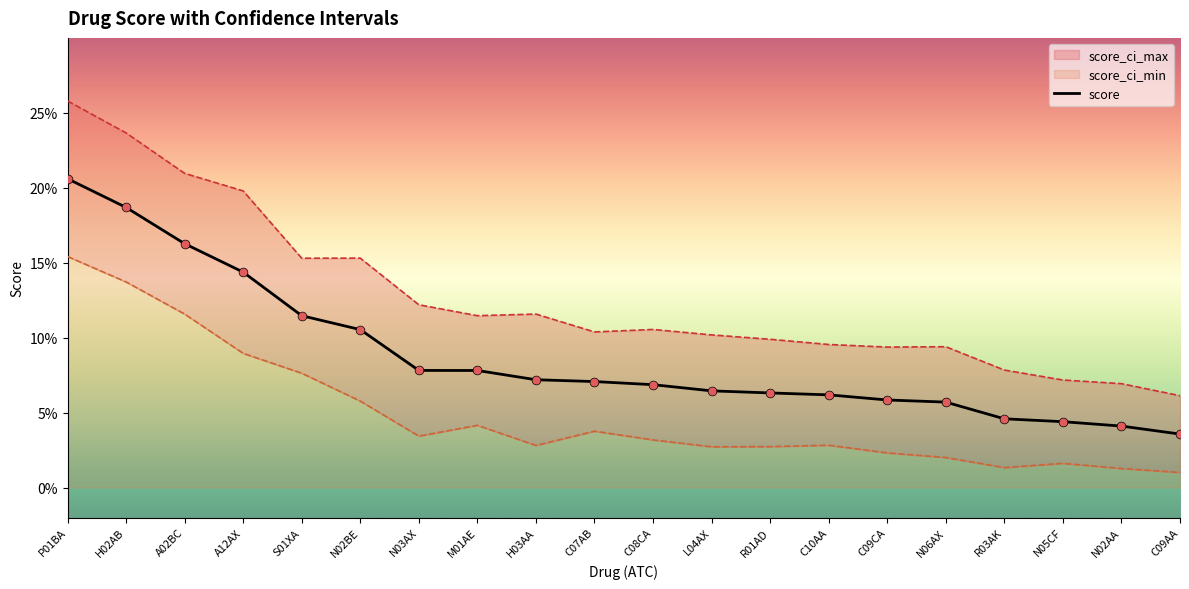

At which category is the sum across all series the highest?

P01BA